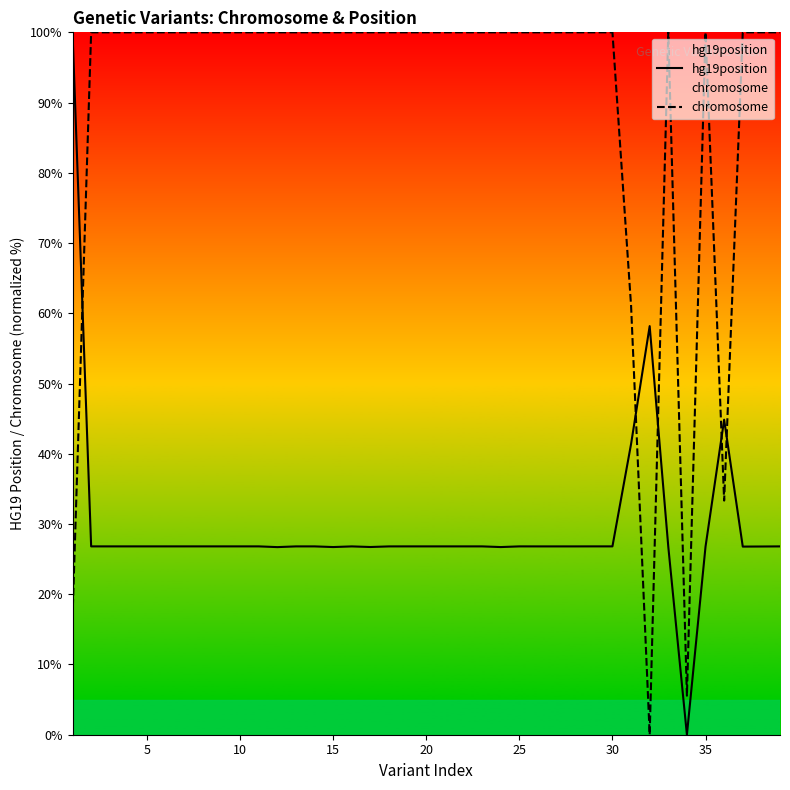

Which series has the largest total across all categories?

chromosome